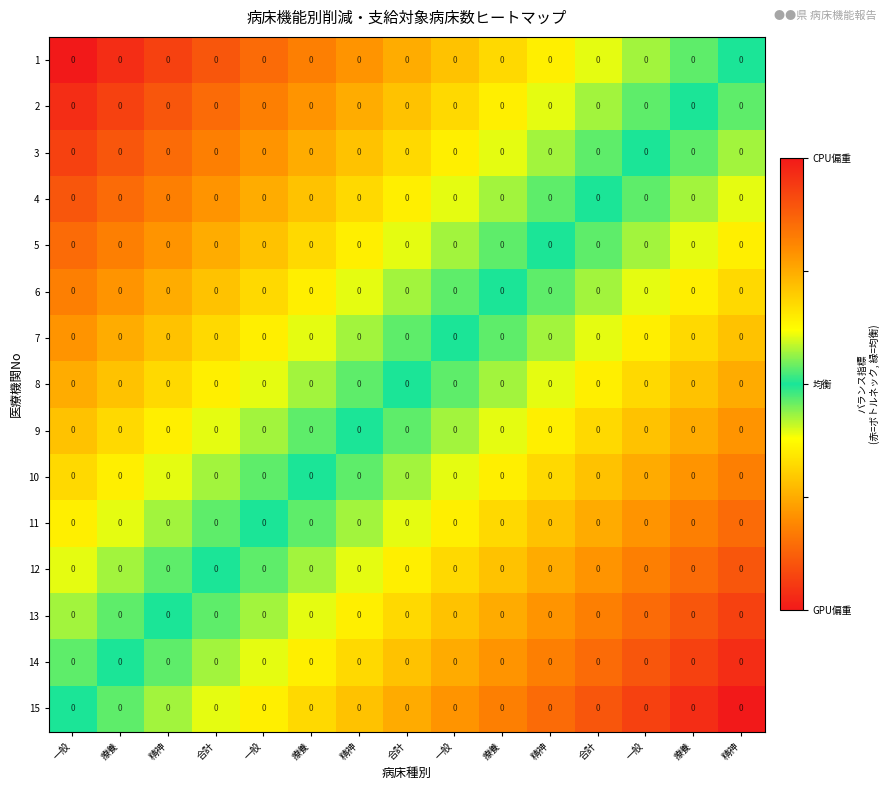

Which series has the largest total across all categories?

15